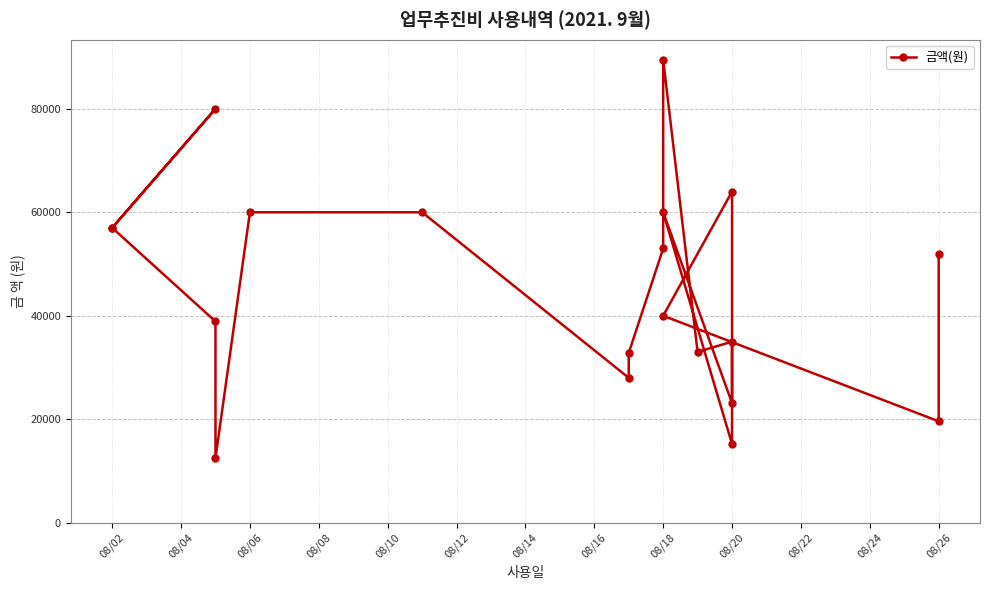

True or false: there are more than 0 points higher than both neighbors.

True